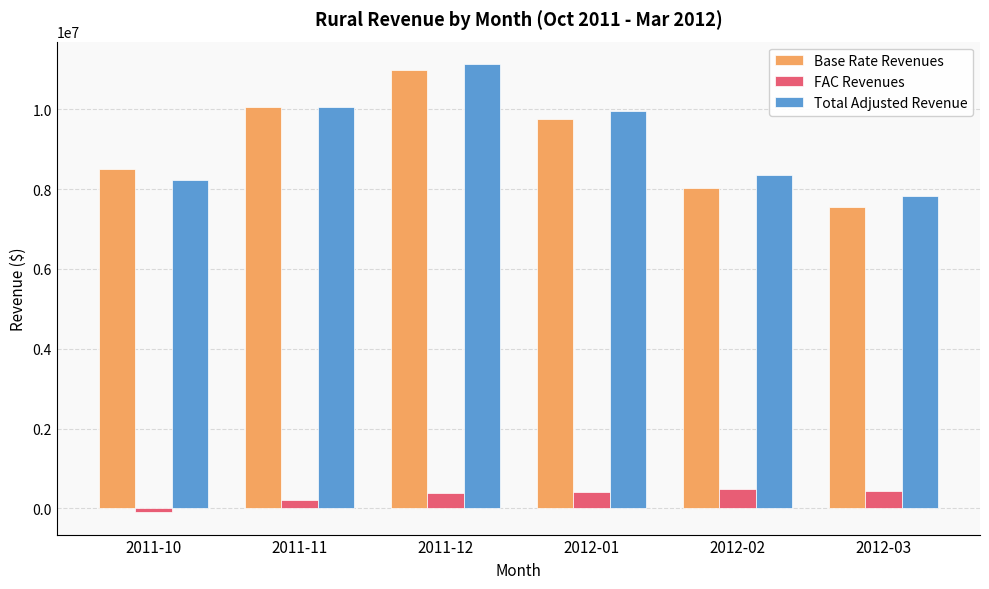

The Total Adjusted Revenue series shows 8225944.0 at 2011-10. True or false?

True